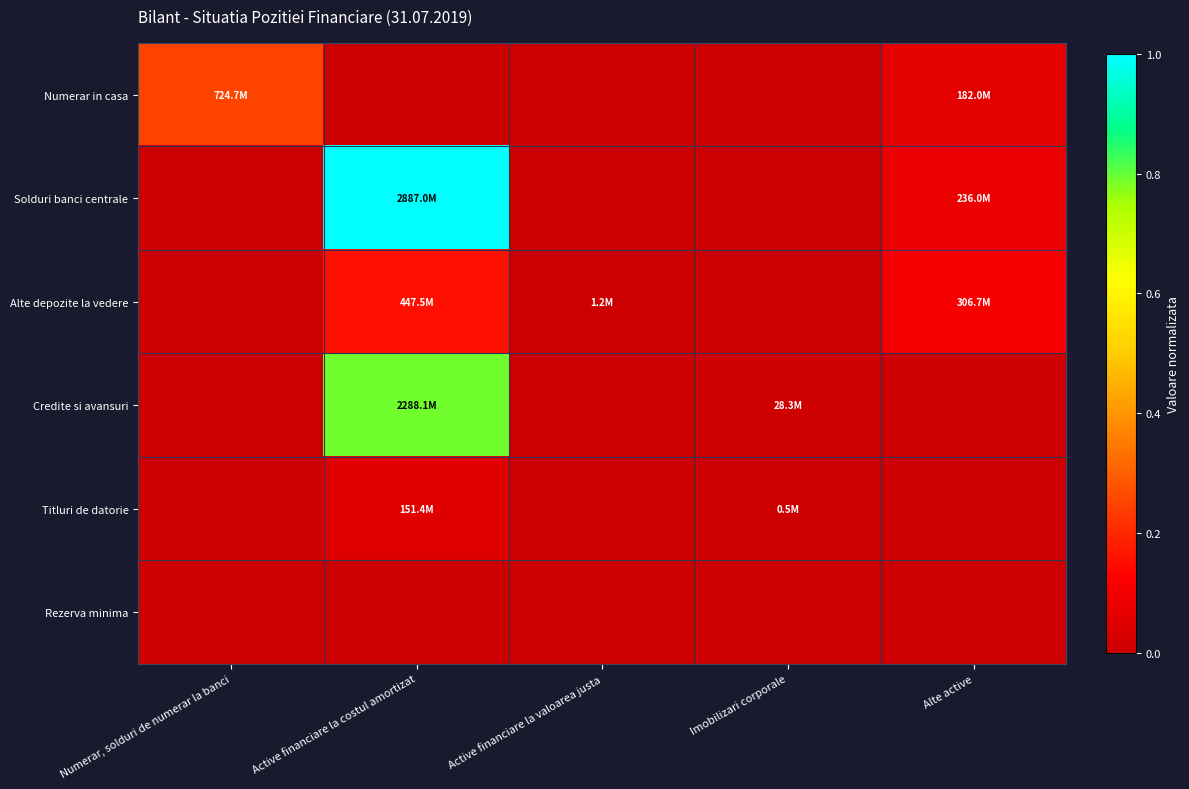

At which category does the chart reach its minimum across all series?

Active financiare la costul amortizat